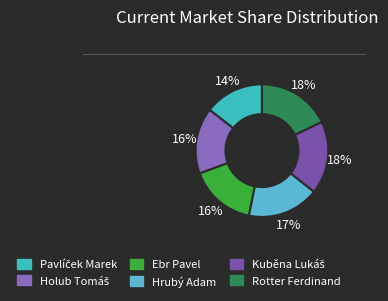

Does Kuběna Lukáš represent more than half of the total?

No